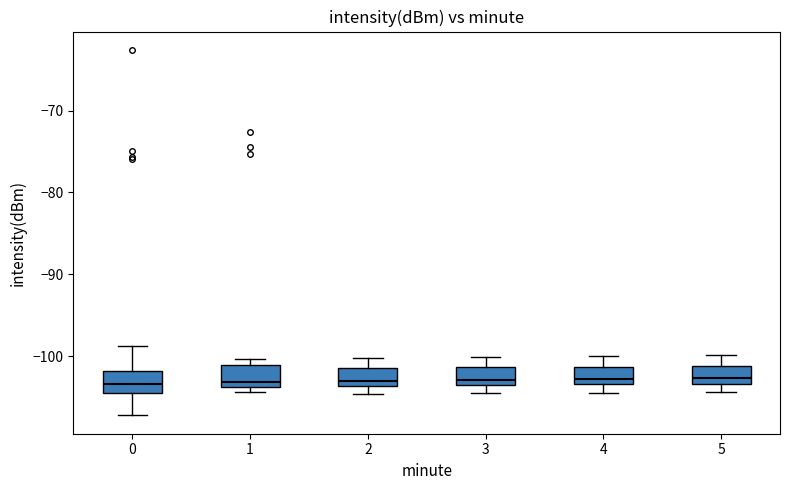

Reading left to right, transcribe this box plot: for each box, give where its median line is, the range the box spans, and where its two whiskers end, as read against the y-axis. The values are not printed on the chart, so give them approximately, as read against the axis.

0: median -103, box -105 to -102, whiskers -107 to -99
1: median -103, box -104 to -101, whiskers -104 (just below the box's lower edge) to -100
2: median -103, box -104 to -101, whiskers -105 to -100
3: median -103, box -104 to -101, whiskers -105 to -100
4: median -103 (just above the box's lower edge), box -103 to -101, whiskers -104 to -100
5: median -103 (just above the box's lower edge), box -103 to -101, whiskers -104 to -100